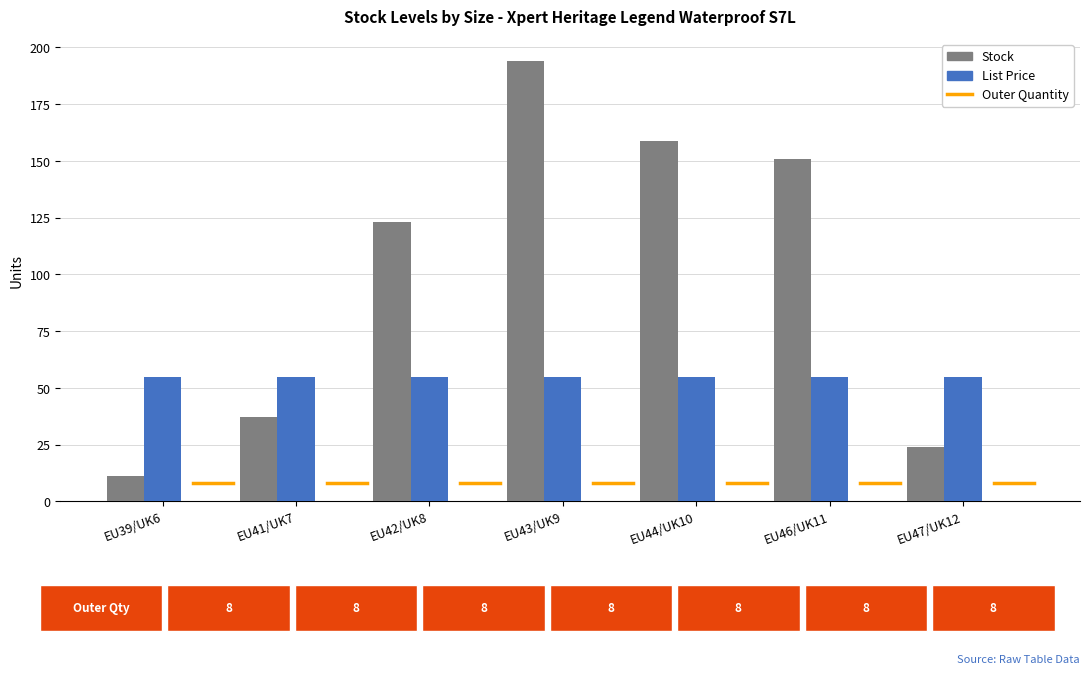

At which category is the sum across all series the highest?

EU43/UK9